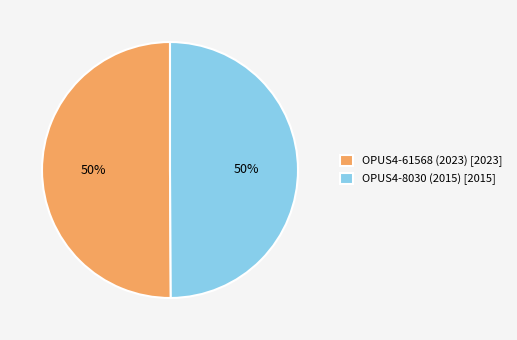

To the nearest percent, what is the combined percentage of OPUS4-61568 (2023) [2023] and OPUS4-8030 (2015) [2015]?

100%